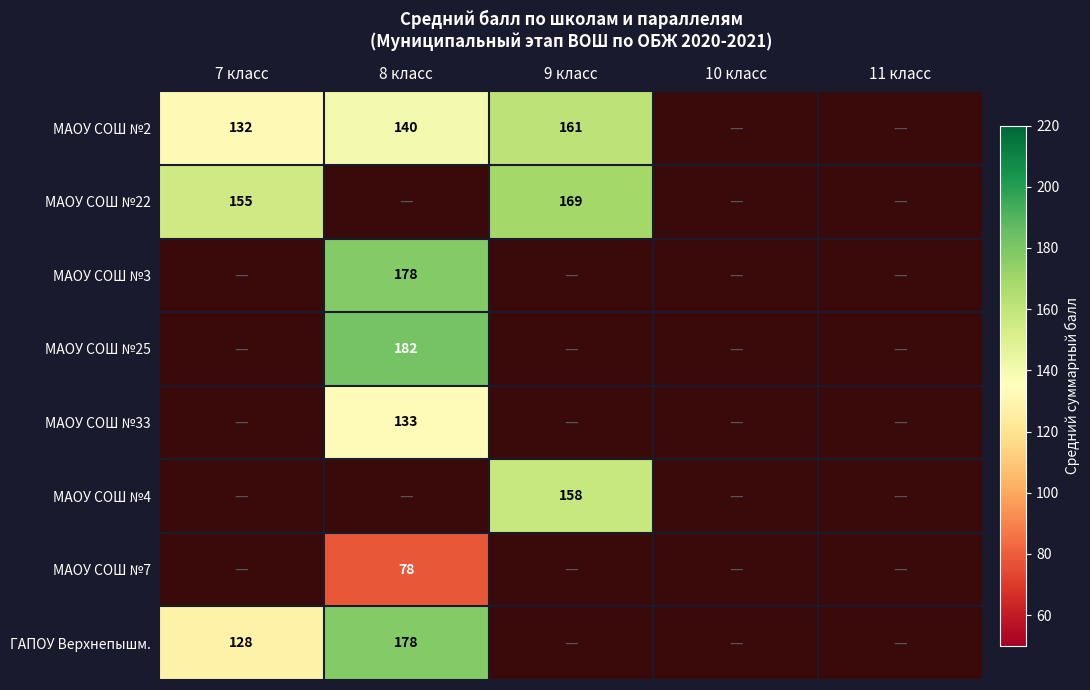

What is the greatest value displayed?

182.0